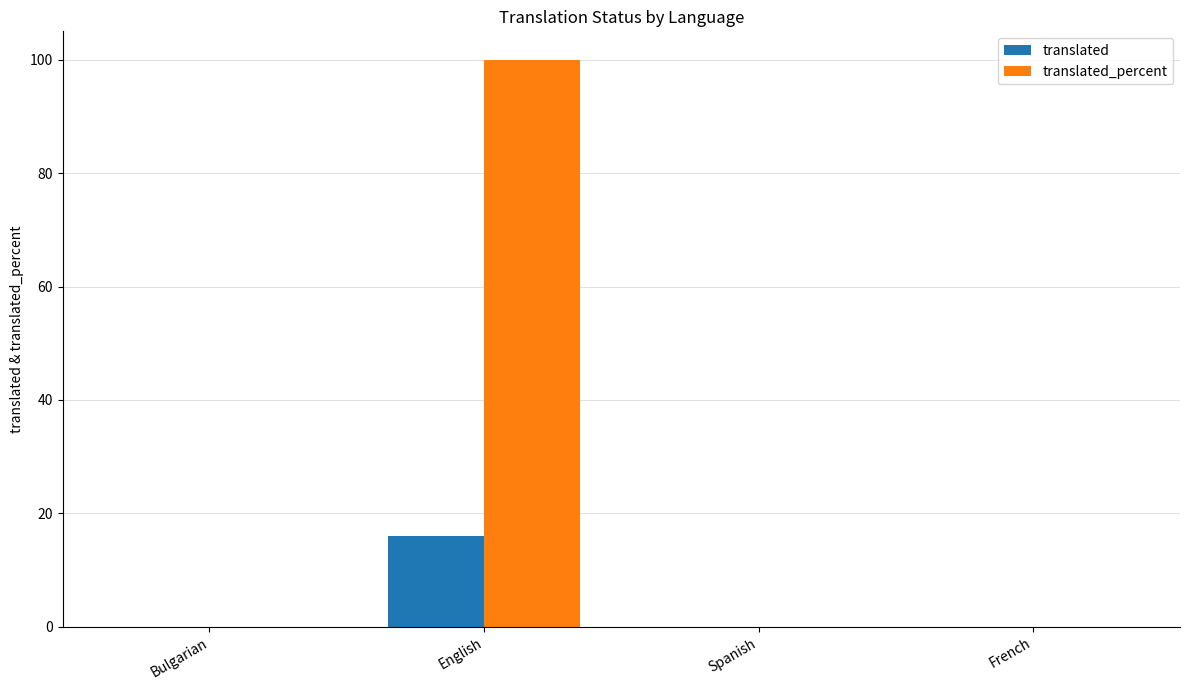

What is the maximum value shown in the chart?

100